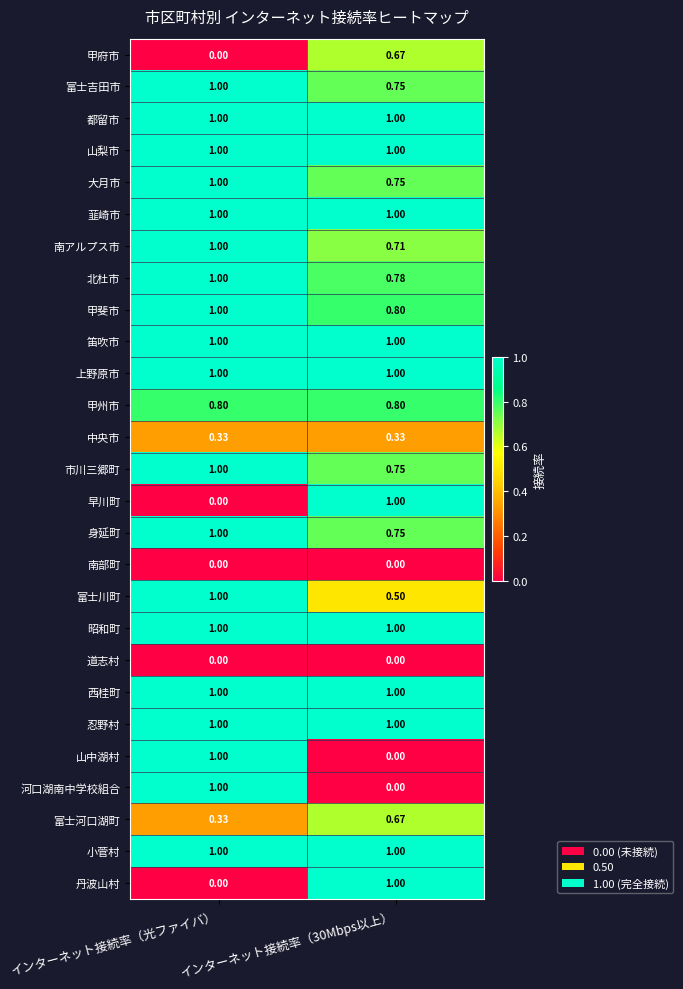

At which category is the sum across all series the highest?

インターネット接続率（光ファイバ）